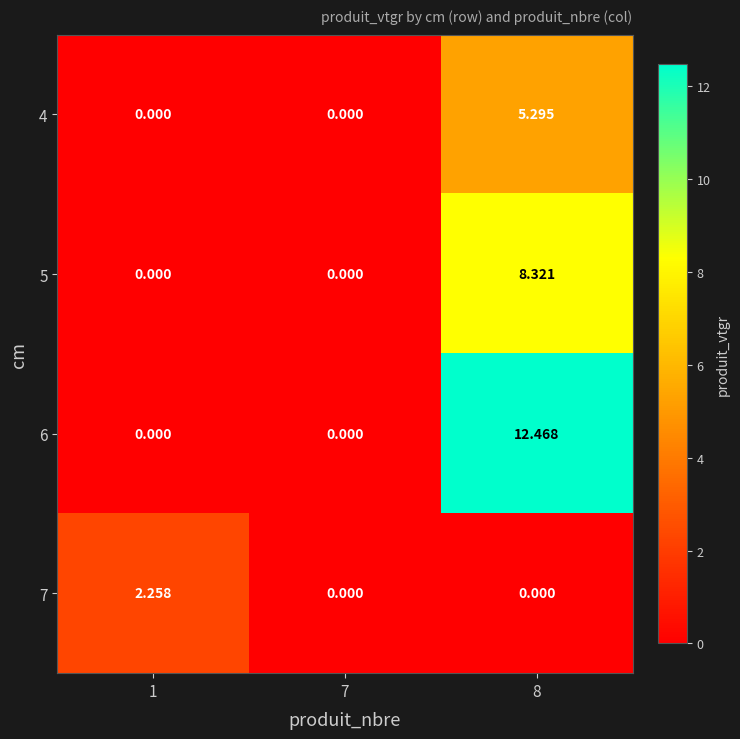

Is the value of 7 at 8 greater than the value of 4 at 8?

No